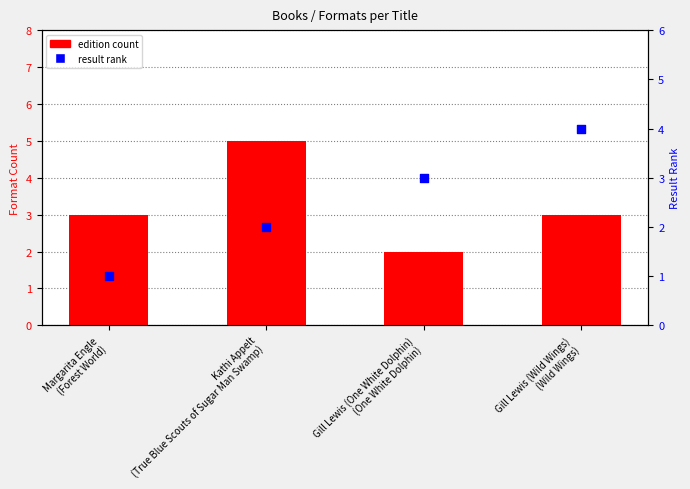

Which series has the widest spread of Y values?

edition count